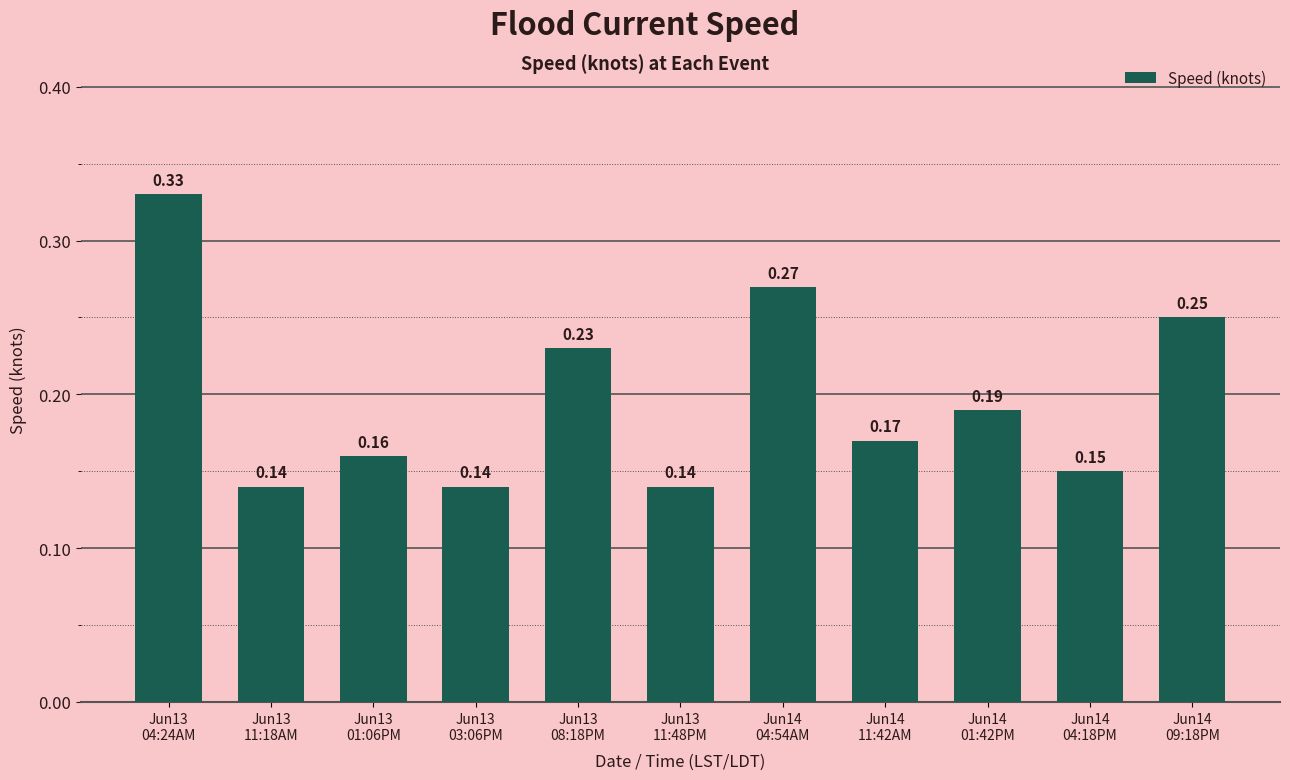

What is the sum of all values?

2.2